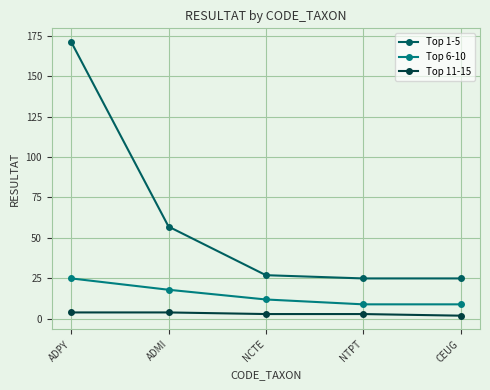

True or false: Top 1-5 has more than 0 interior local peaks.

False